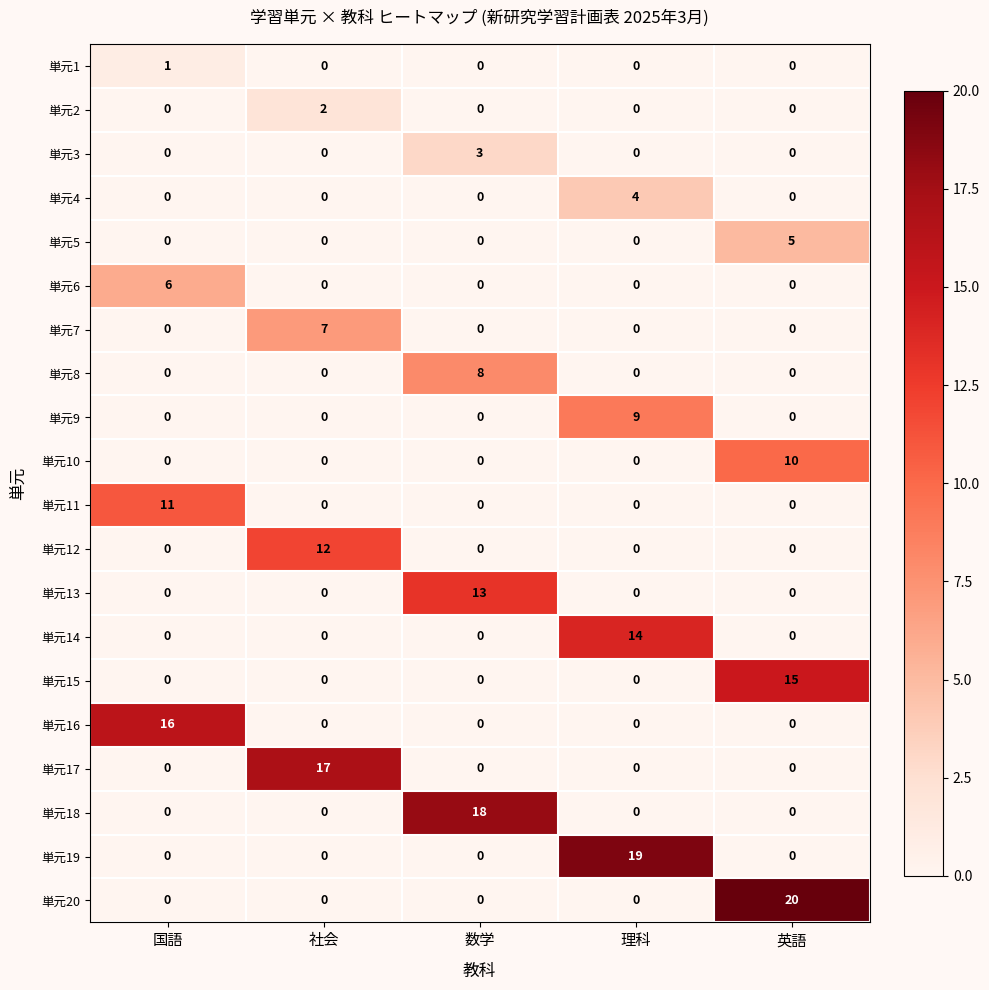

Rank the series by their maximum value, from highest to lowest.

単元20, 単元19, 単元18, 単元17, 単元16, 単元15, 単元14, 単元13, 単元12, 単元11, 単元10, 単元9, 単元8, 単元7, 単元6, 単元5, 単元4, 単元3, 単元2, 単元1